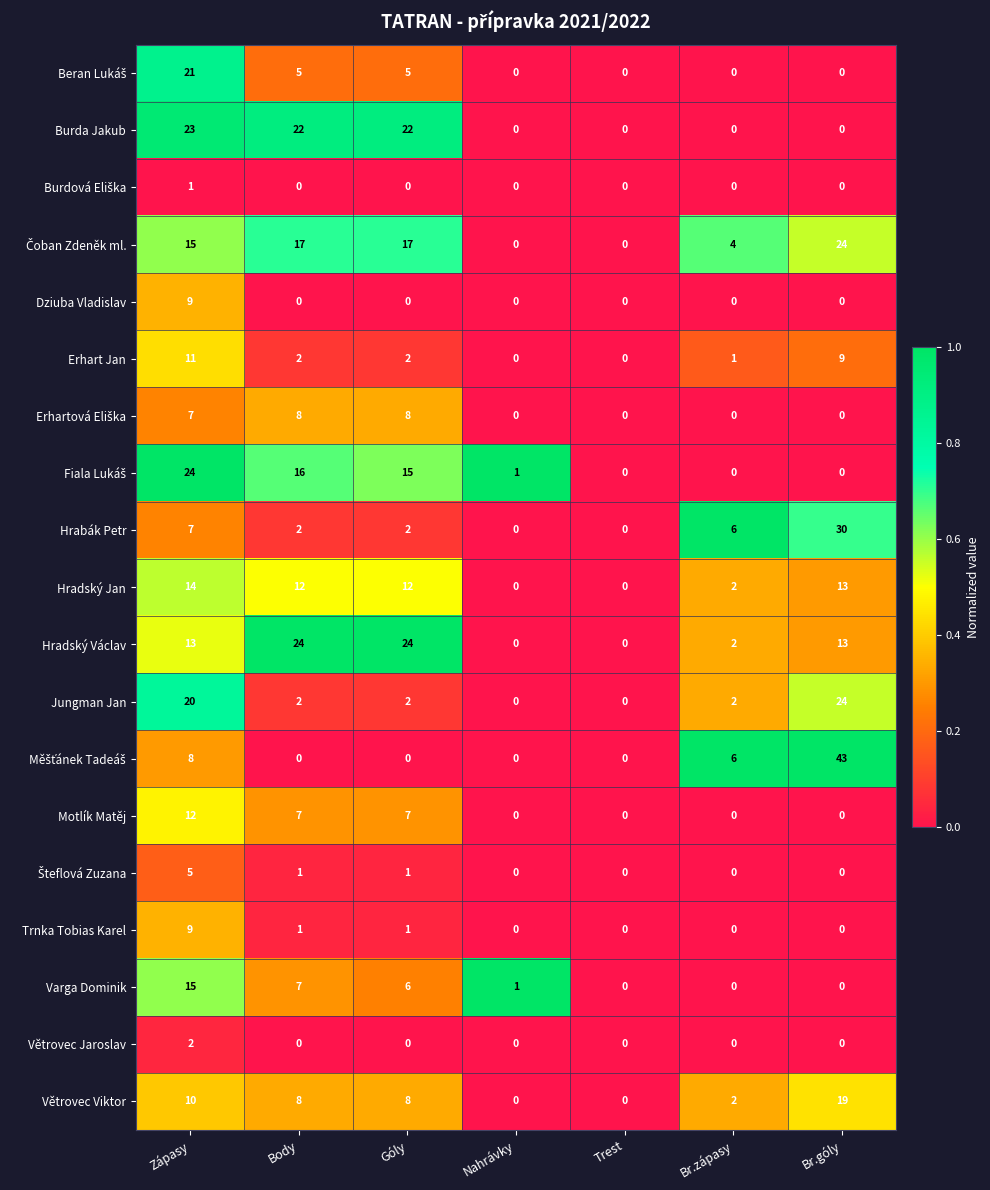

The Hradský Jan series shows -9 at Trest. True or false?

False